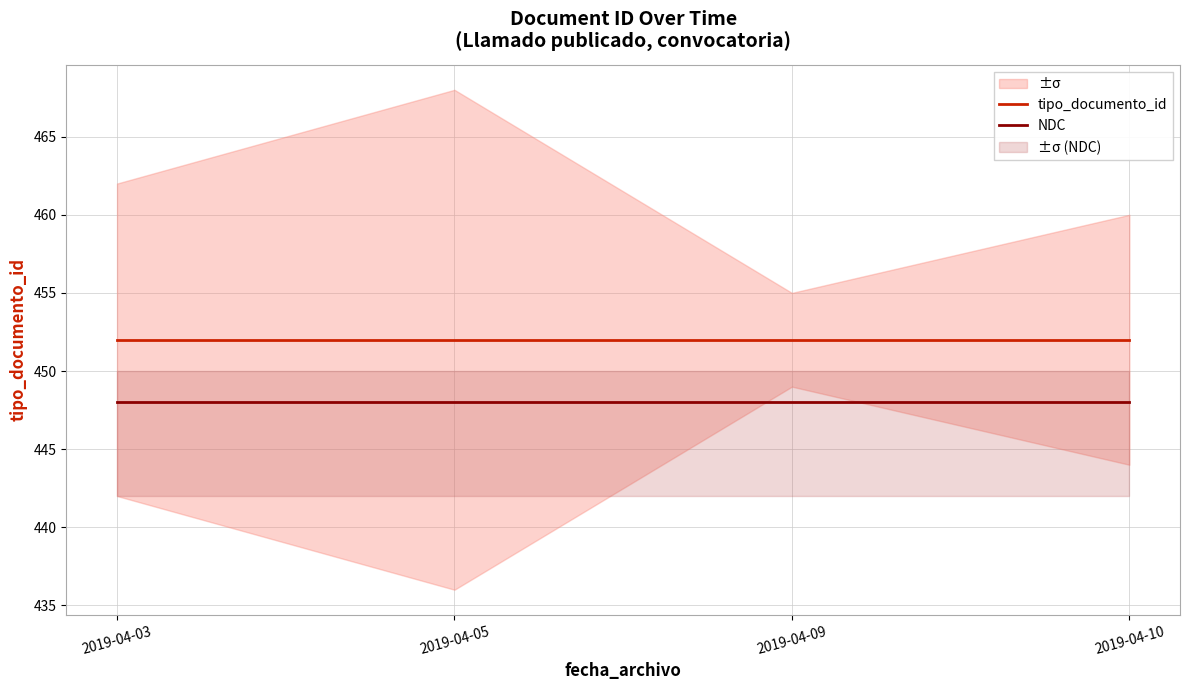

Is it true that tipo_documento_id equals 452 at 2019-04-09?

True